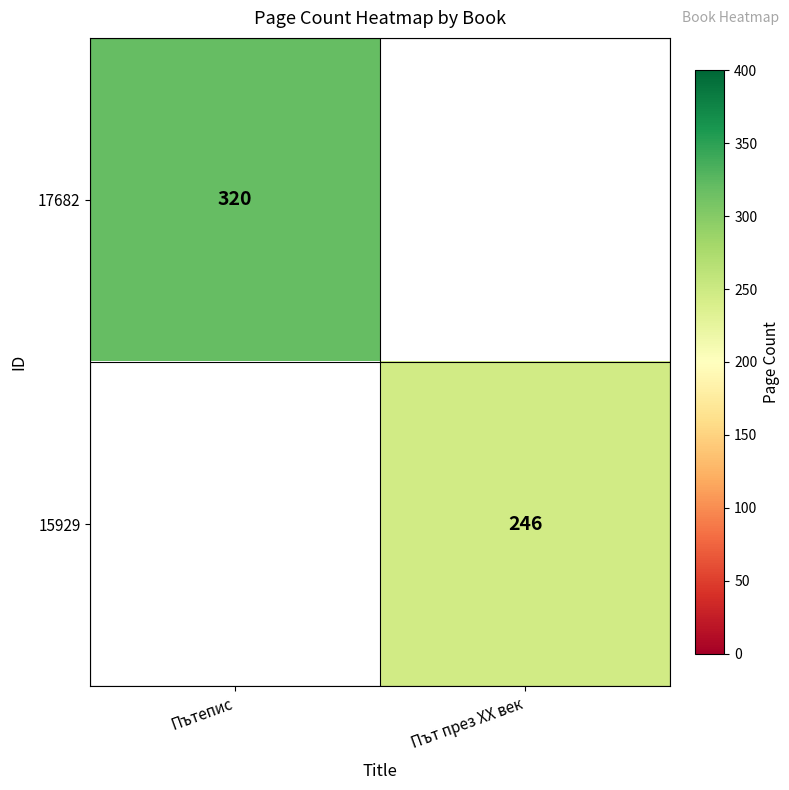

True or false: 15929 has a value of 246 at Път през XX век.

True